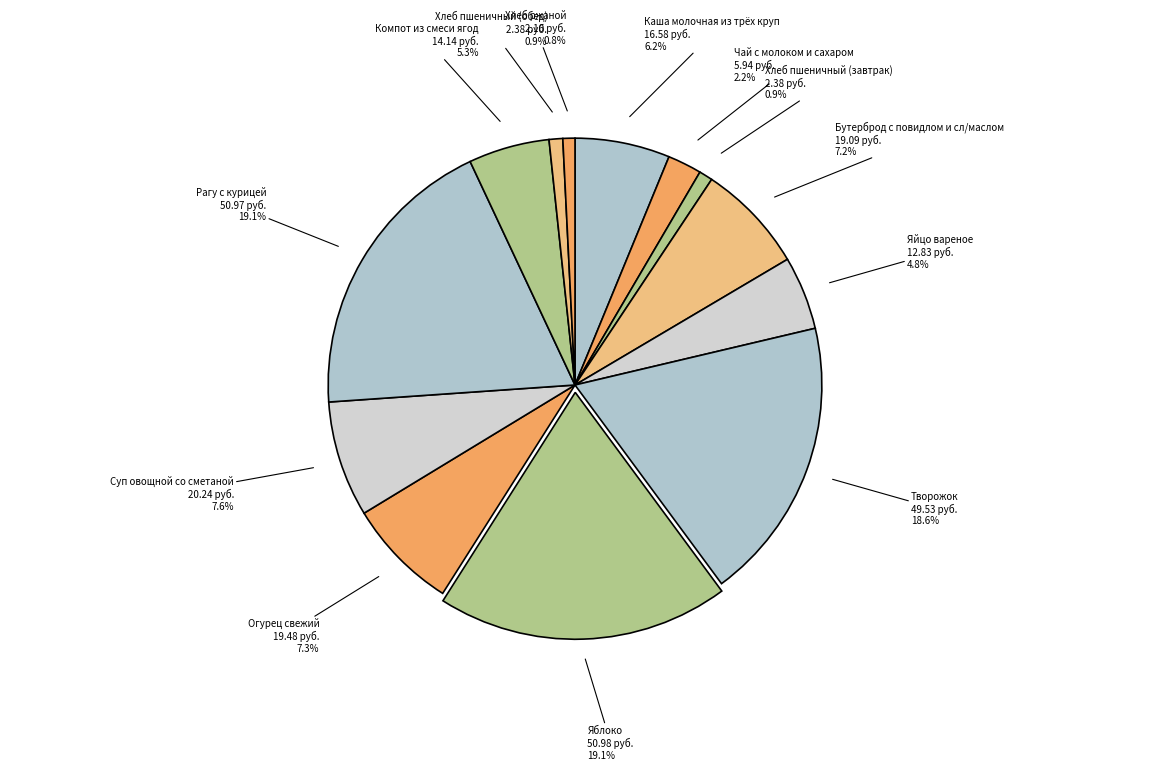

To the nearest percent, what is the difference between the Огурец свежий and Яйцо вареное slice percentages?

2%